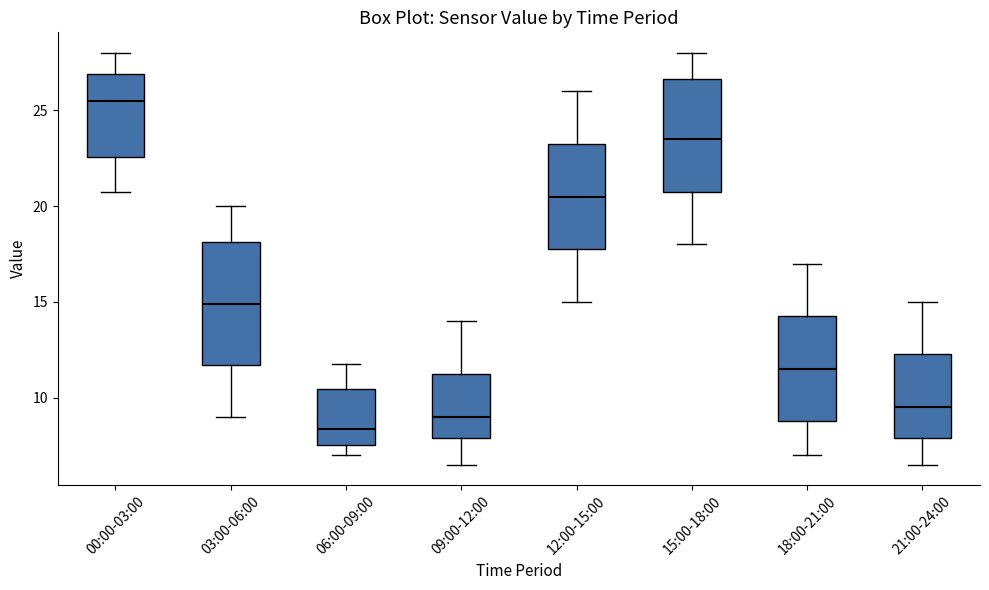

Which box's median line is the lowest?

06:00-09:00